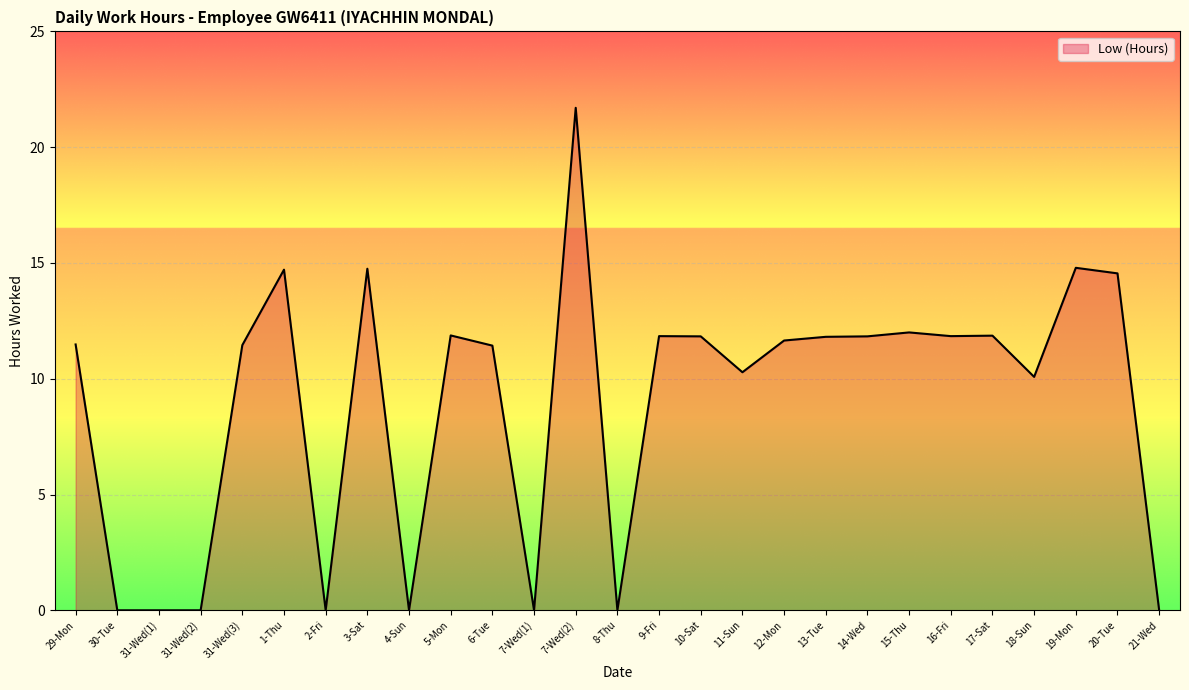

Where does the data first go above 11?

29-Mon